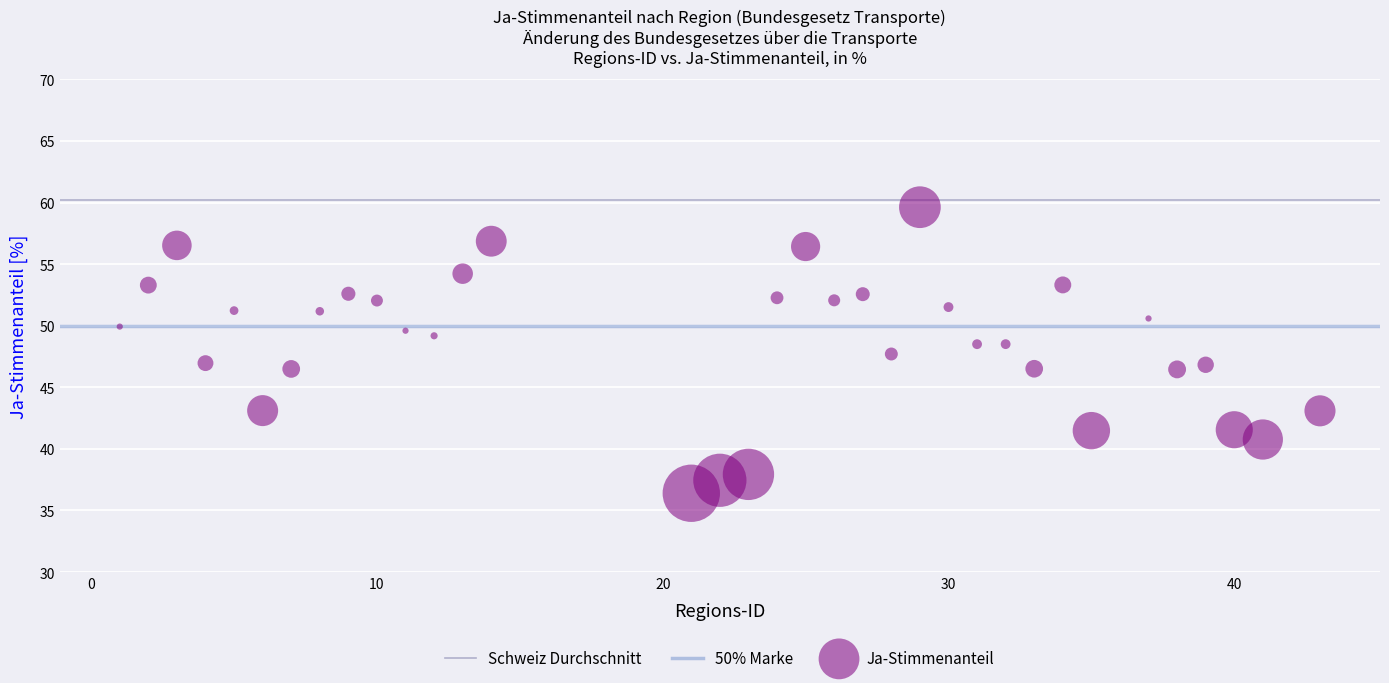

What is the range of Y values (max minus min)?

23.2